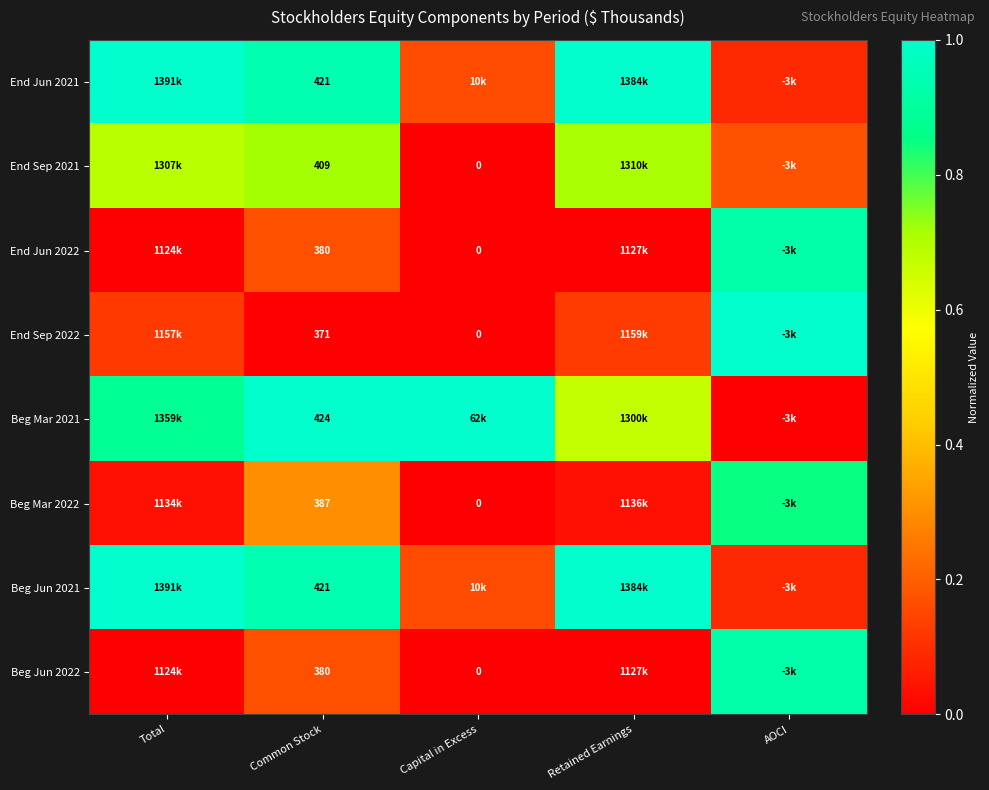

Which series has the largest total across all categories?

Beg Mar 2021